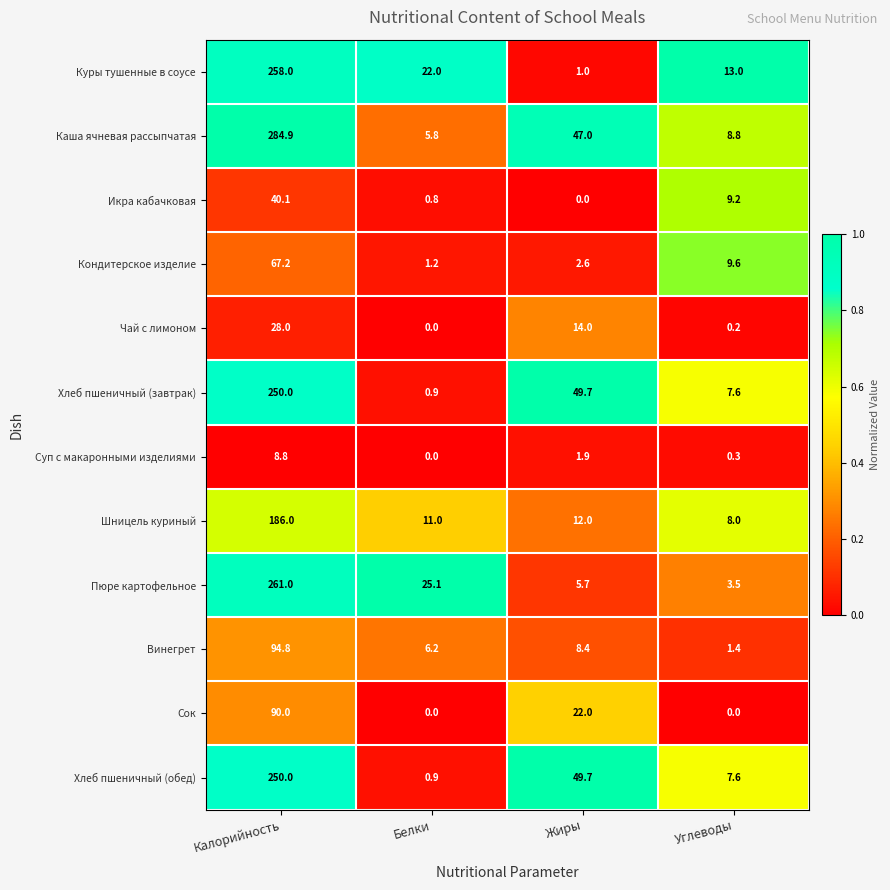

Where is Хлеб пшеничный (завтрак) nearest to the value 125?

Жиры